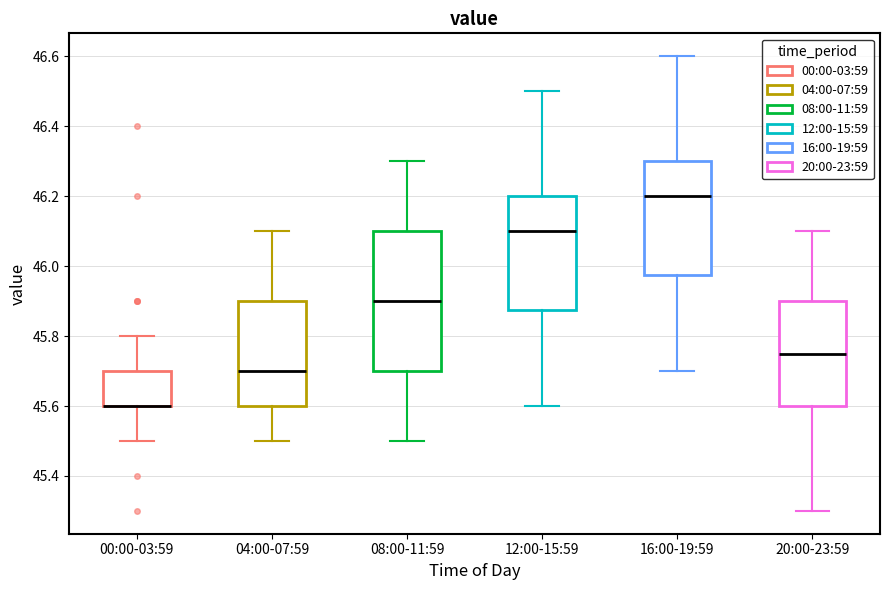

Reading left to right, transcribe this box plot: for each box, give where its median line is, the range the box spans, and where its two whiskers end, as read against the y-axis. The values are not printed on the chart, so give them approximately, as read against the axis.

00:00-03:59: median 45.60 (drawn on the box's lower edge), box 45.60 to 45.70, whiskers 45.50 to 45.80
04:00-07:59: median 45.70, box 45.60 to 45.90, whiskers 45.50 to 46.10
08:00-11:59: median 45.90, box 45.70 to 46.10, whiskers 45.50 to 46.30
12:00-15:59: median 46.10, box 45.88 to 46.20, whiskers 45.60 to 46.50
16:00-19:59: median 46.20, box 45.98 to 46.30, whiskers 45.70 to 46.60
20:00-23:59: median 45.76, box 45.60 to 45.90, whiskers 45.30 to 46.10